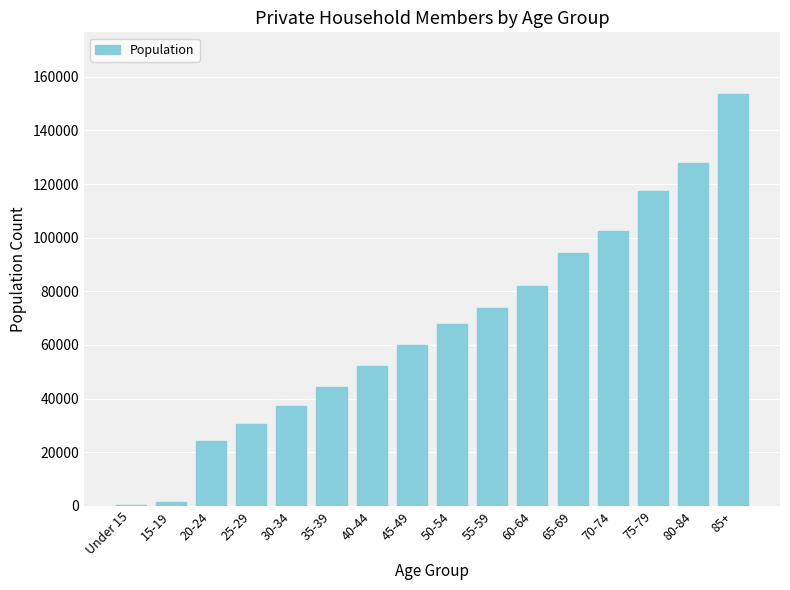

Reading right to left, what are all the values shown in this chart?

153545	127945	117358	102452	94452	81888	73739	67961	60172	52040	44263	37262	30395	24326	1614	217